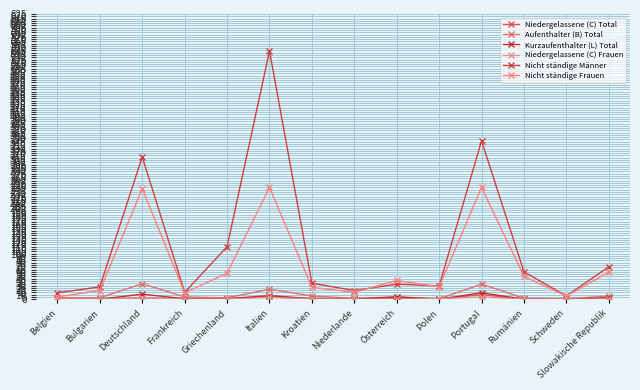

What is the maximum value for Niedergelassene (C) Total?

10